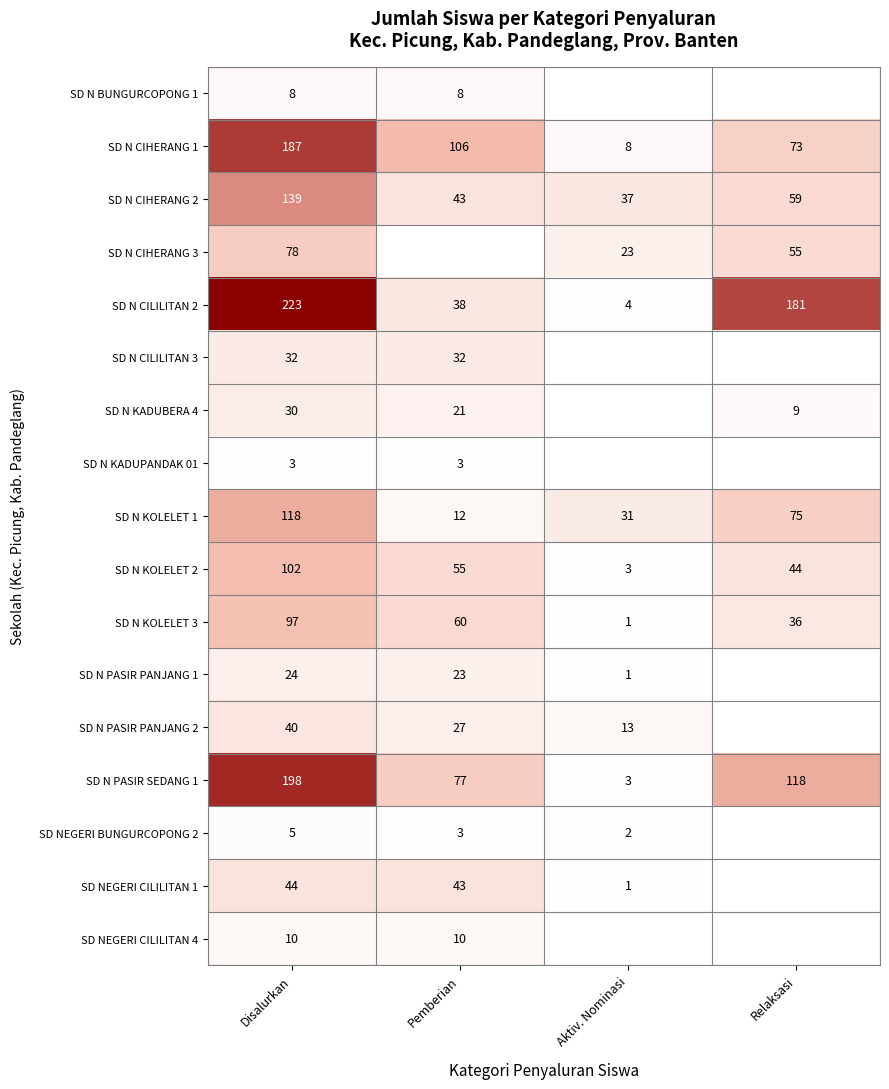

Is the value of SD N BUNGURCOPONG 1 at Pemberian greater than the value of SD N KOLELET 2 at Relaksasi?

No